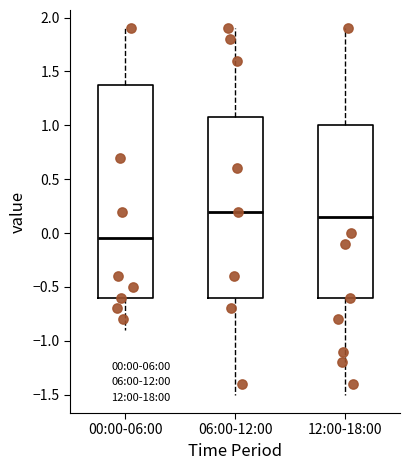

Reading left to right, transcribe this box plot: for each box, give where its median line is, the range the box spans, and where its two whiskers end, as read against the y-axis. The values are not printed on the chart, so give them approximately, as read against the axis.

00:00-06:00: median -0.05, box -0.60 to 1.40, whiskers -0.90 to 1.90
06:00-12:00: median 0.20, box -0.60 to 1.10, whiskers -1.50 to 1.90
12:00-18:00: median 0.15, box -0.60 to 1.00, whiskers -1.50 to 1.90